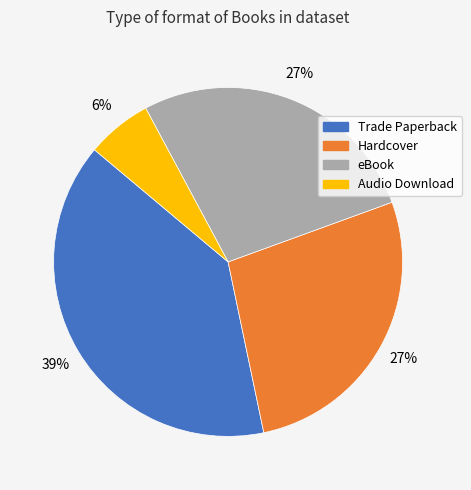

Combined, do Trade Paperback and Hardcover account for over 50%?

Yes